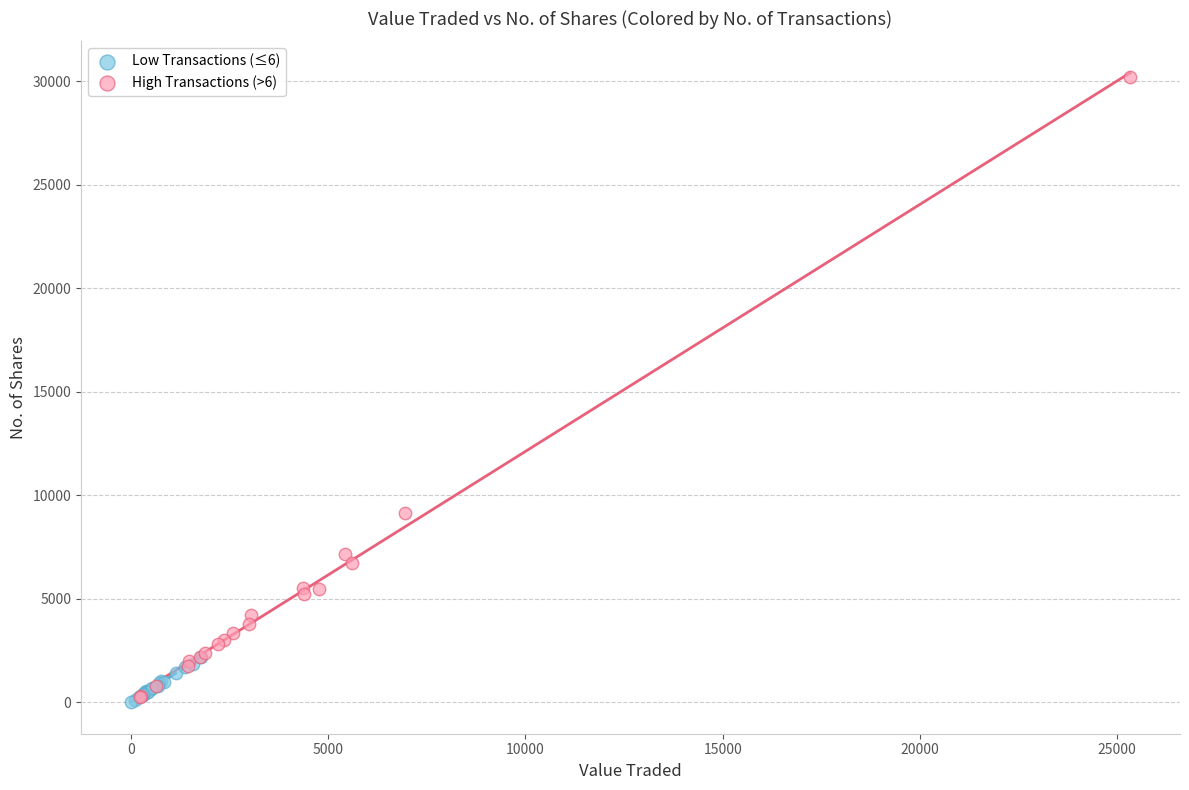

What are all the series names shown in the legend?

Low Transactions (≤6), High Transactions (>6)